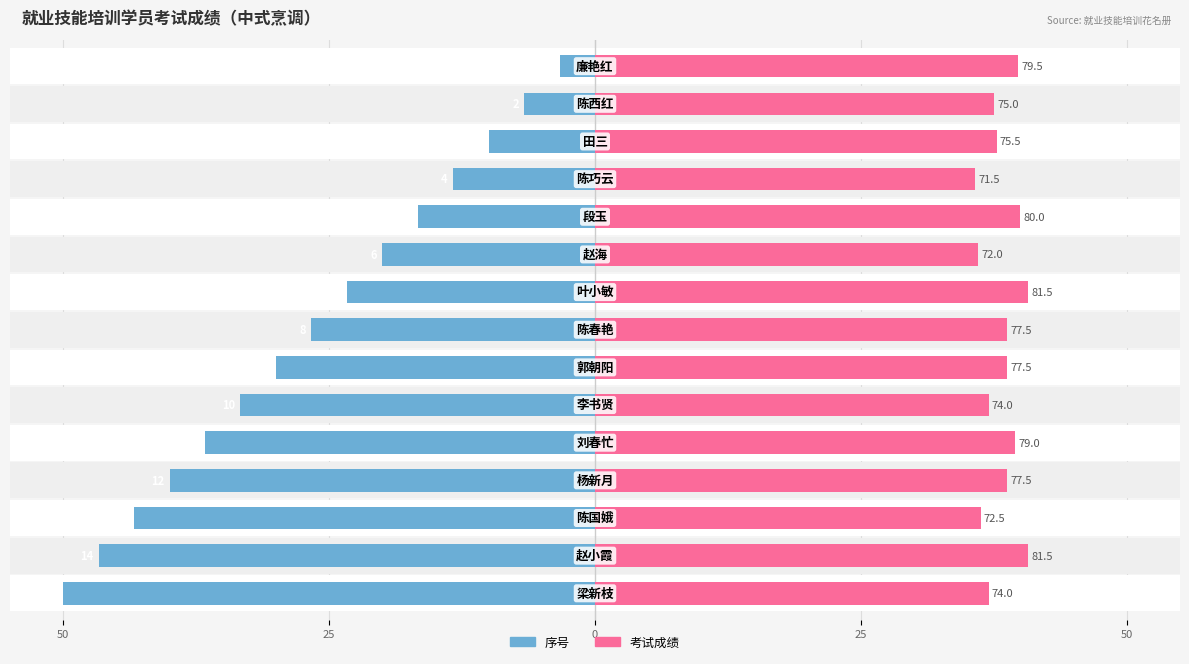

Which series changed the most between 25 and 13?

序号